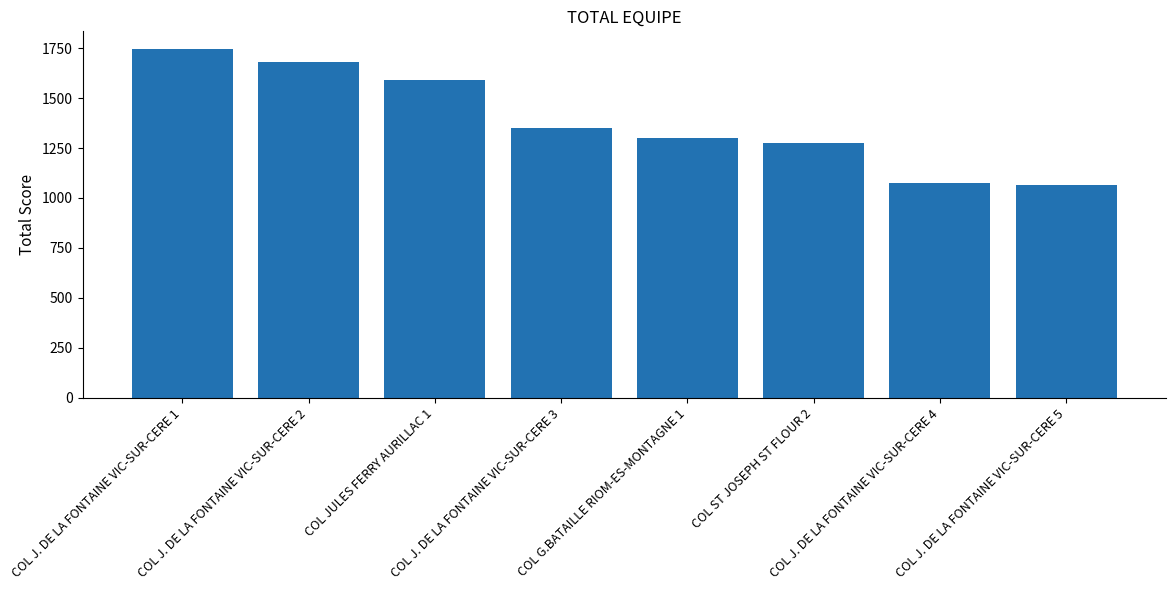

What is the label of the 8th bar from the left?

COL J. DE LA FONTAINE VIC-SUR-CERE 5